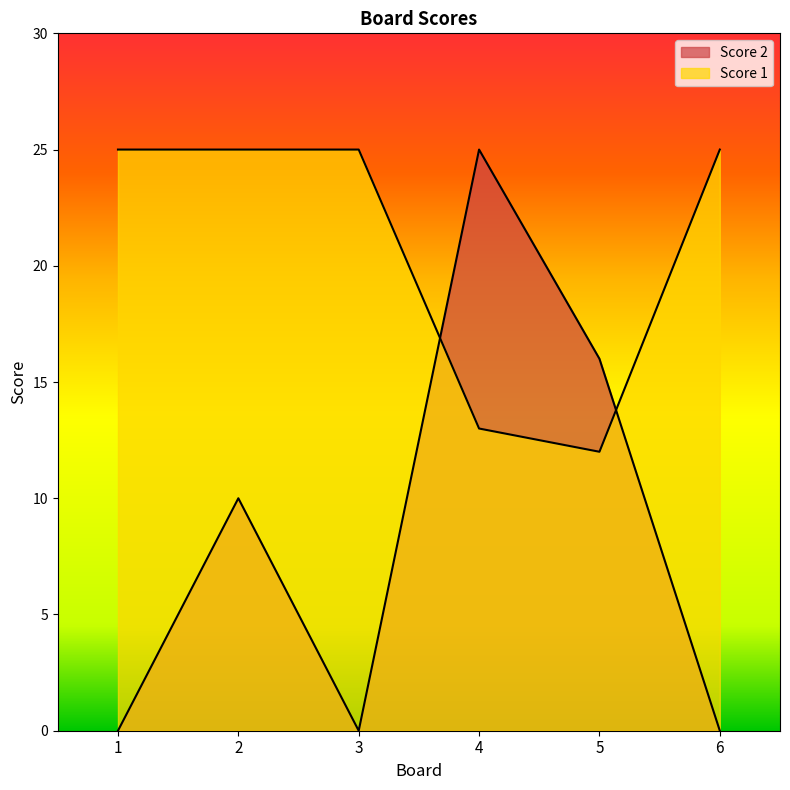

What is the spread (max minus min) of values at 1?

25